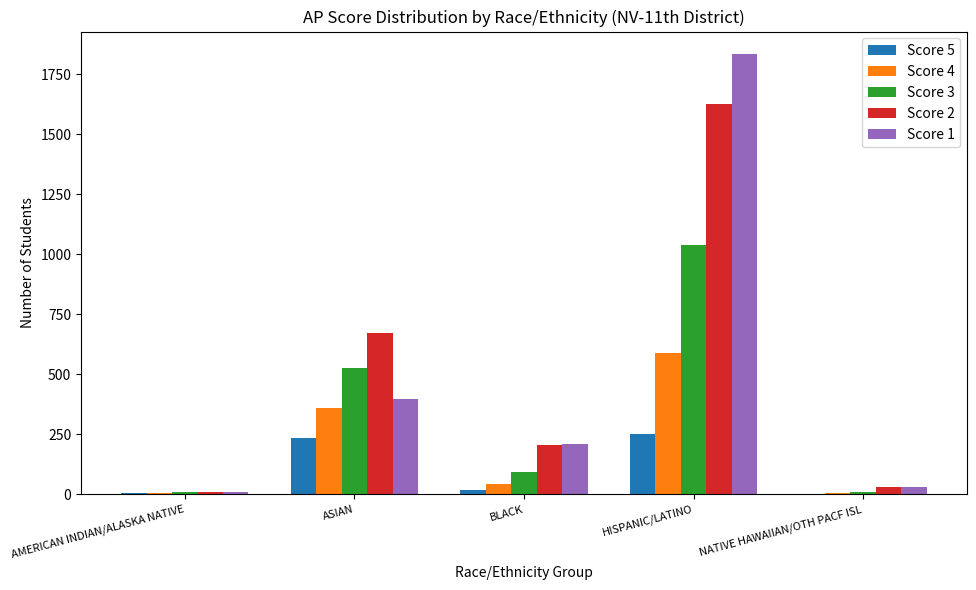

Is the value of Score 3 at NATIVE HAWAIIAN/OTH PACF ISL greater than the value of Score 2 at ASIAN?

No